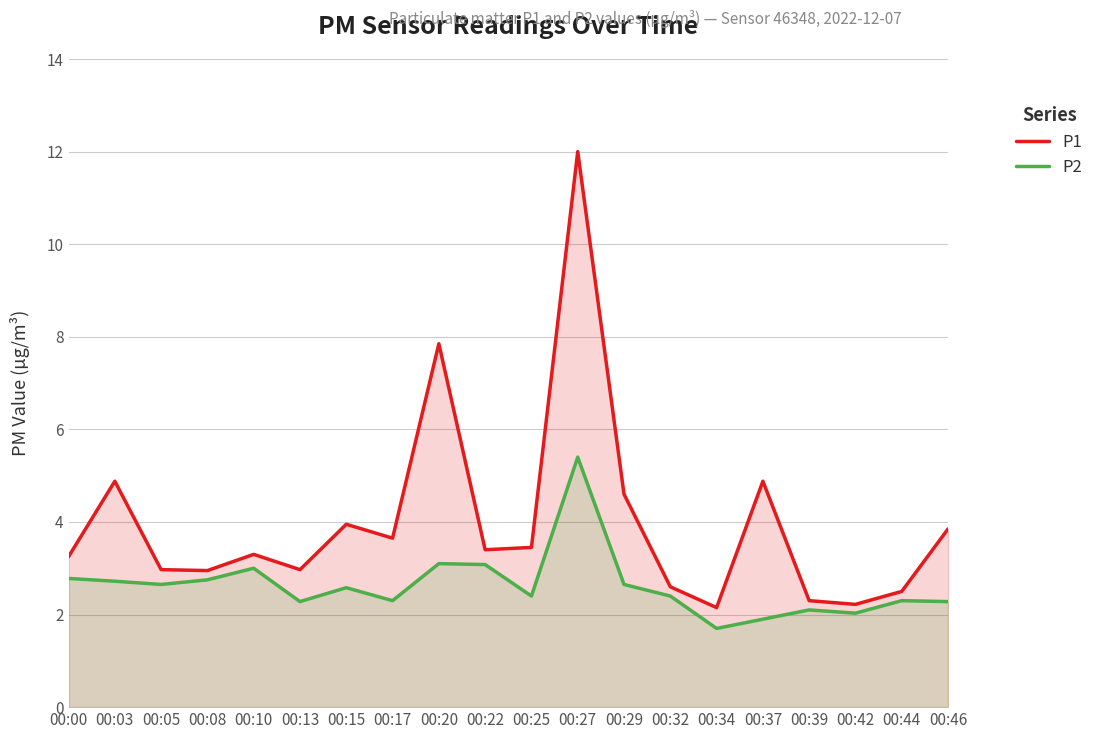

Is it true that P1 equals 2.5 at 00:44?

True